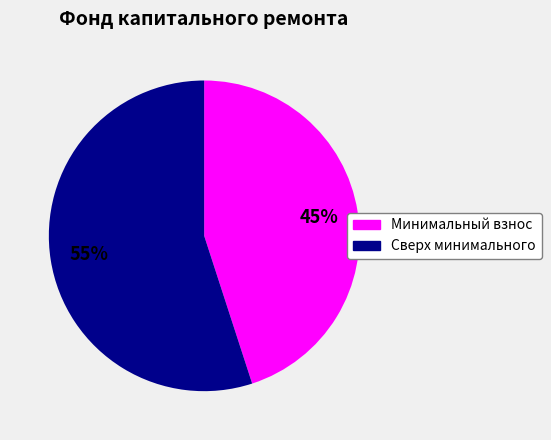

To the nearest percent, what is the average slice percentage?

50%